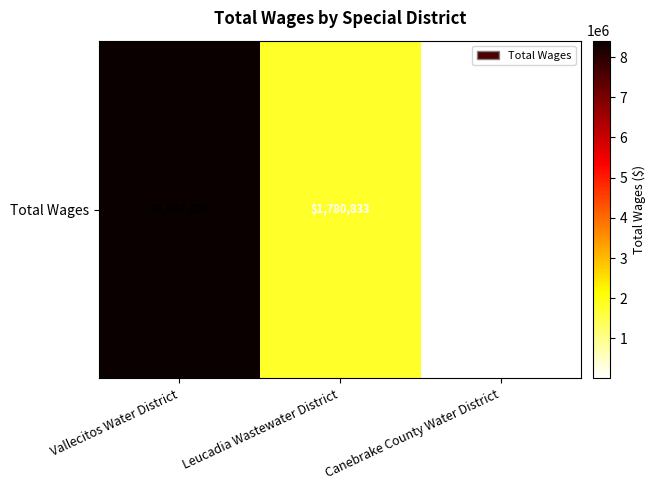

What is the difference between the values at Vallecitos Water District and Leucadia Wastewater District?

6626971